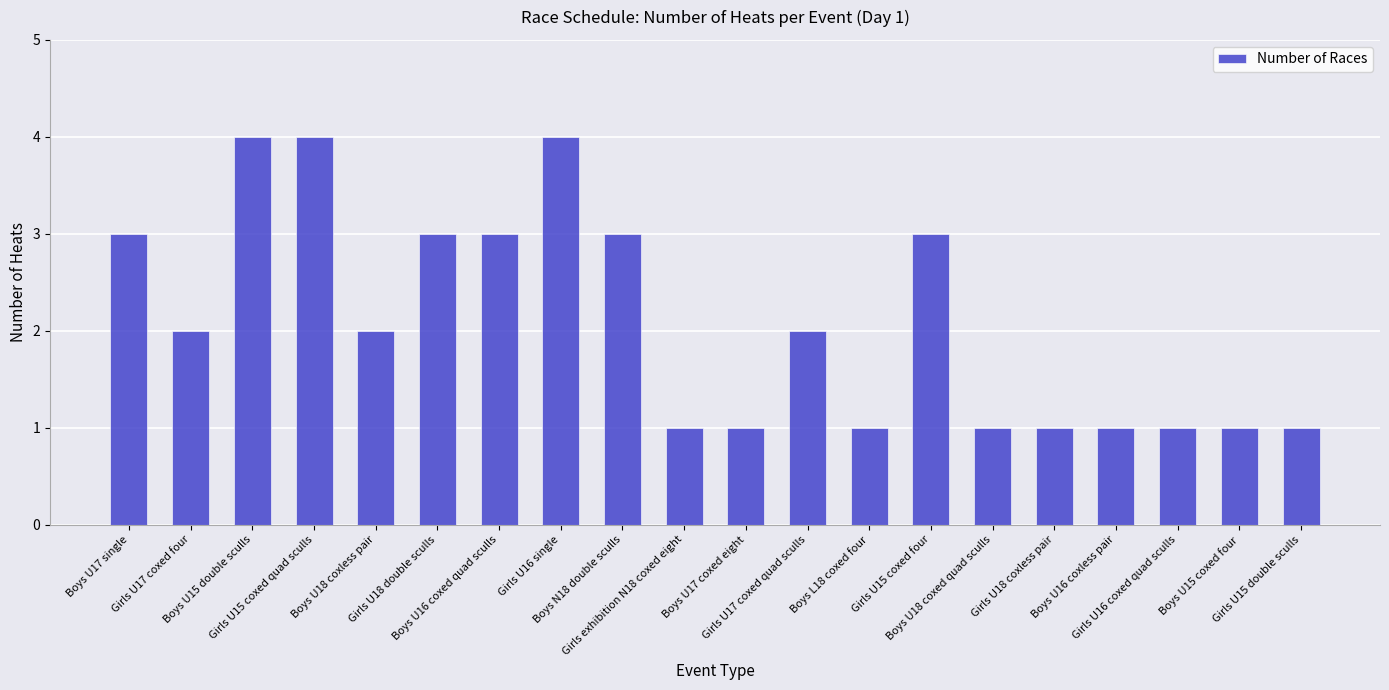

Approximately how many times larger is the value at Girls U17 coxed quad sculls compared to Girls U17 coxed four?

1.0